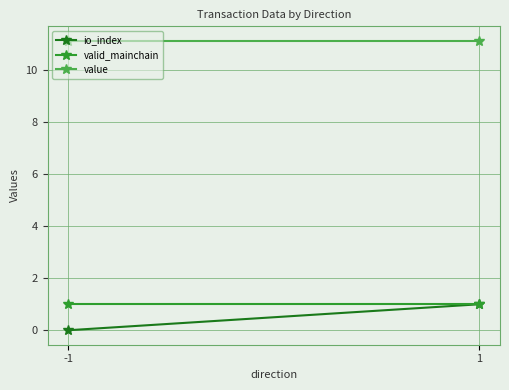

The value series shows 11.1 at -1. True or false?

True